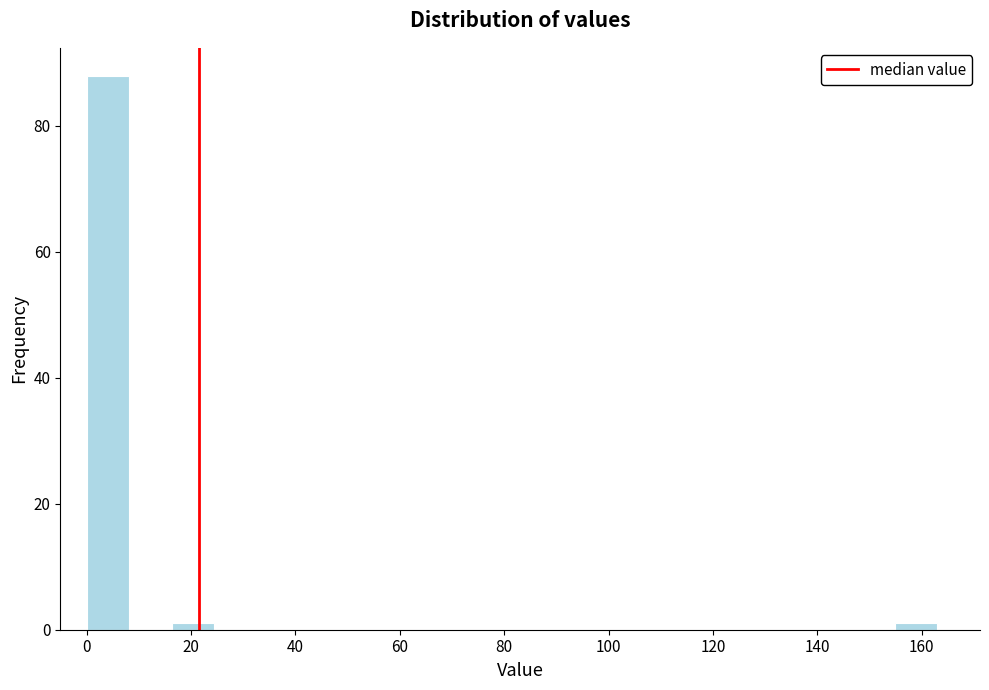

Reading left to right, transcribe this chart: for each bar, give the range it covers on the x-axis and its height. Neither the bar edges nor the heights are printed on the chart, so give them approximately, as read against the axes.

0 to 8: 88
8 to 16: 0
16 to 24: under 2
24 to 32: 0
32 to 40: 0
40 to 48: 0
48 to 58: 0
58 to 66: 0
66 to 74: 0
74 to 82: 0
82 to 90: 0
90 to 98: 0
98 to 106: 0
106 to 114: 0
114 to 122: 0
122 to 130: 0
130 to 138: 0
138 to 146: 0
146 to 154: 0
154 to 164: under 2